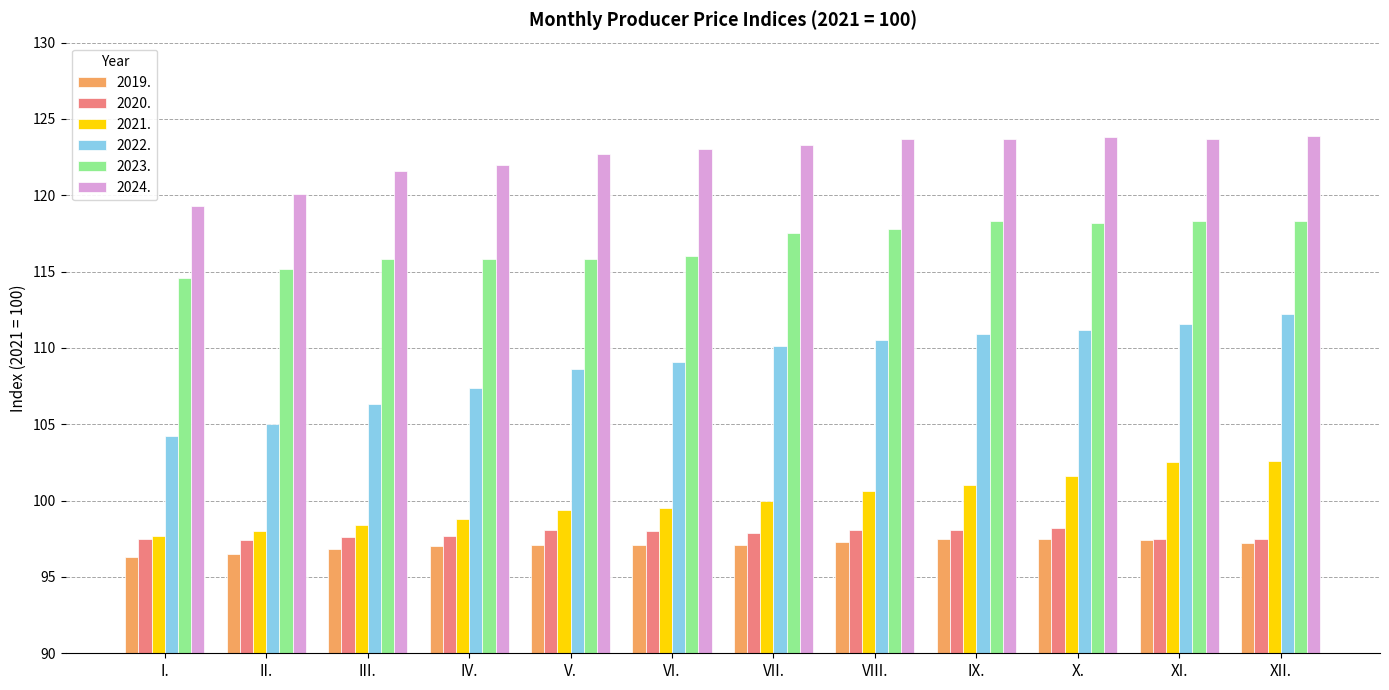

At which label does 2022. first exceed 110?

VII.